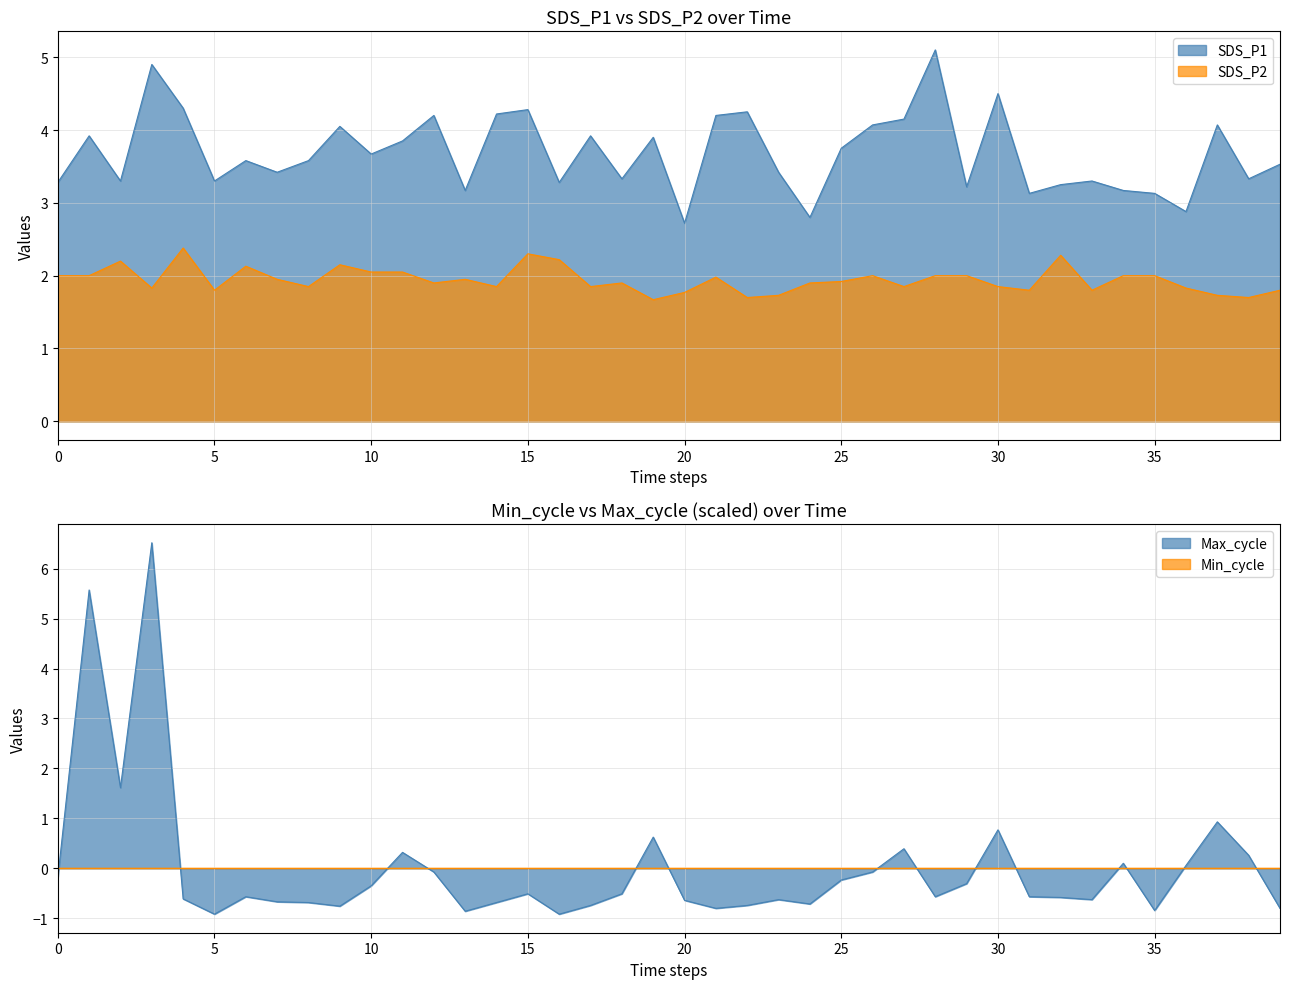

True or false: SDS_P1 has a value of 3.3 at 2024/04/06 00:04:56.

True